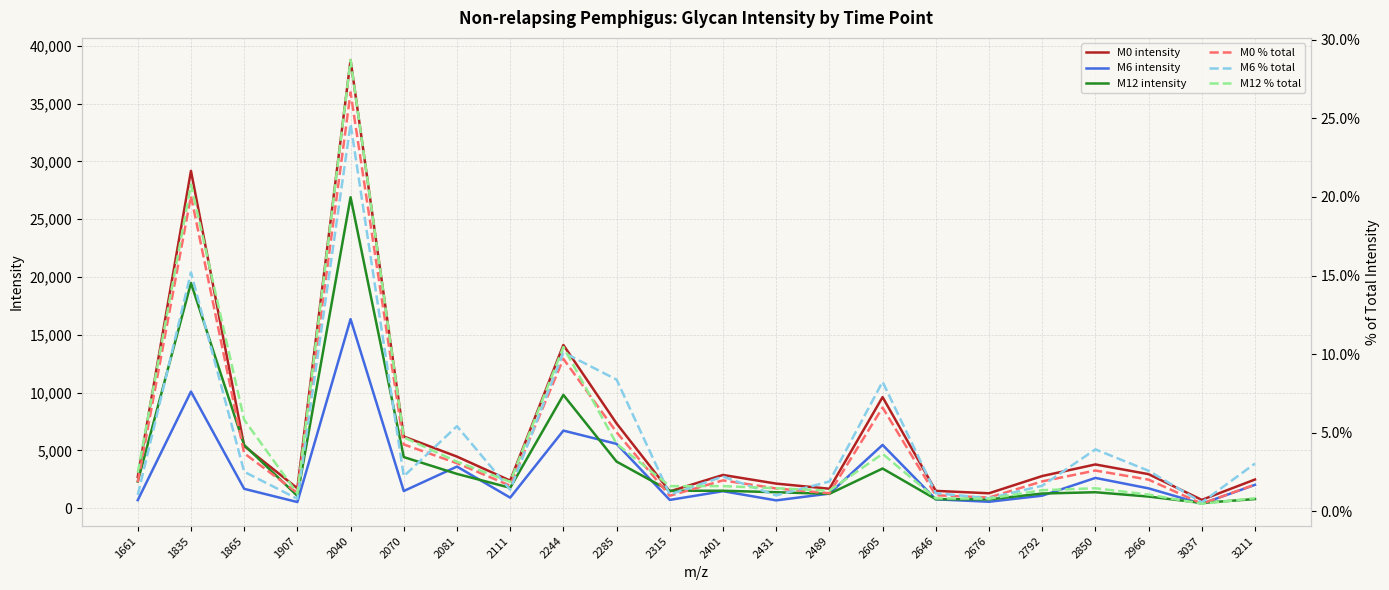

At 3037, list the series in order from largest to smallest.

M0 intensity, M12 intensity, M6 intensity, M6 % total, M0 % total, M12 % total